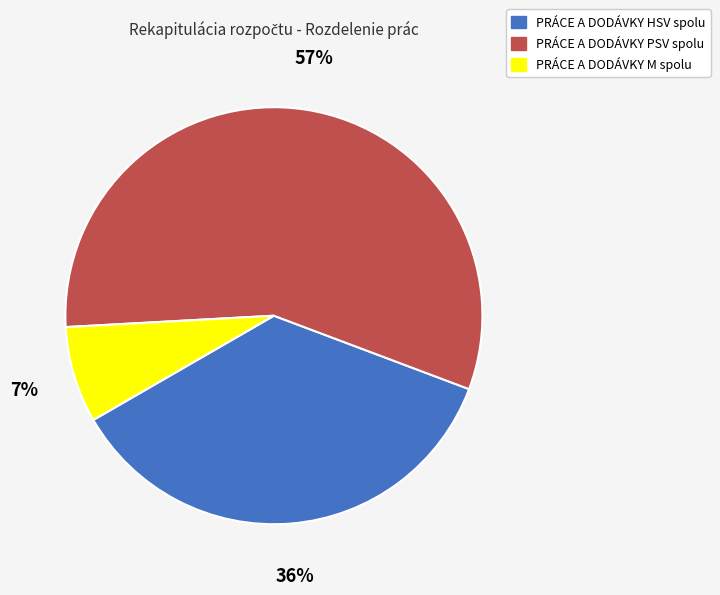

To the nearest percent, what is the average slice percentage?

33%